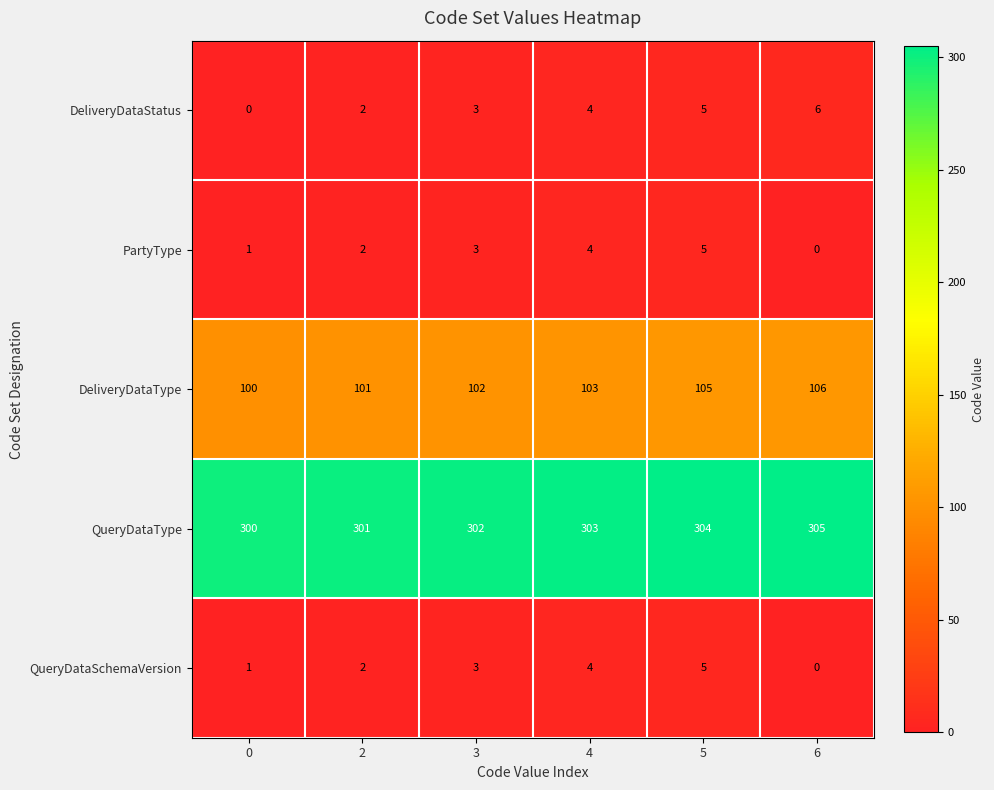

Between 0 and 4, which series saw the biggest shift?

DeliveryDataStatus